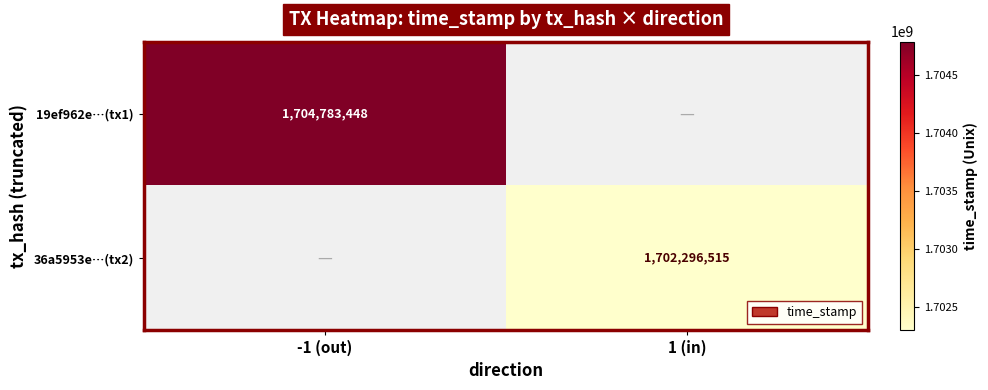

True or false: 19ef962e…(tx1) has a value of 1704783448 at -1 (out).

True